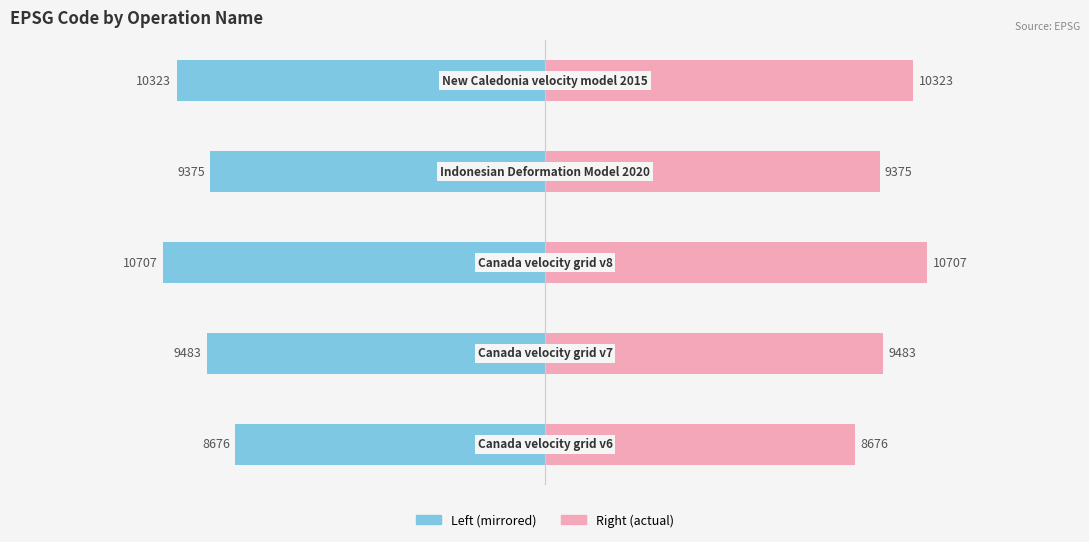

What is the value of the Code (right) bar at the 2nd from the left?

9483